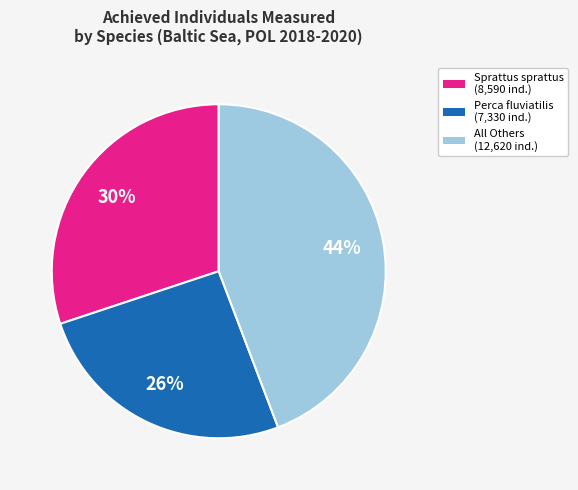

To the nearest percent, what is the average slice percentage?

33%